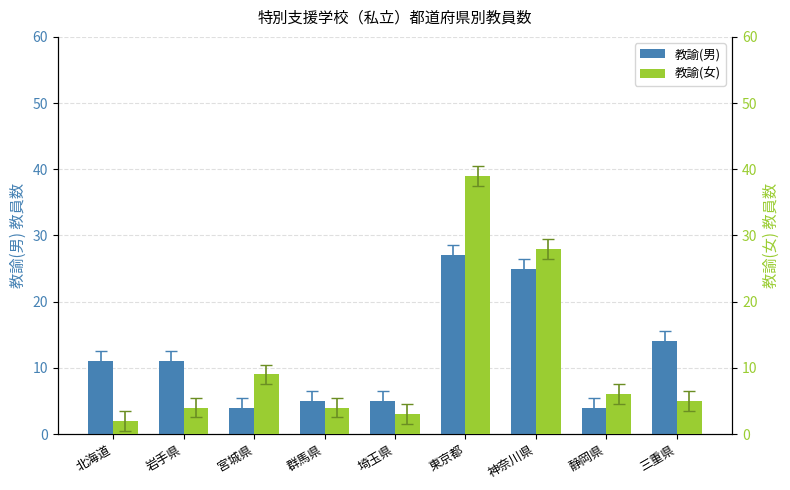

The 教諭(男) series shows 5 at 群馬県. True or false?

True